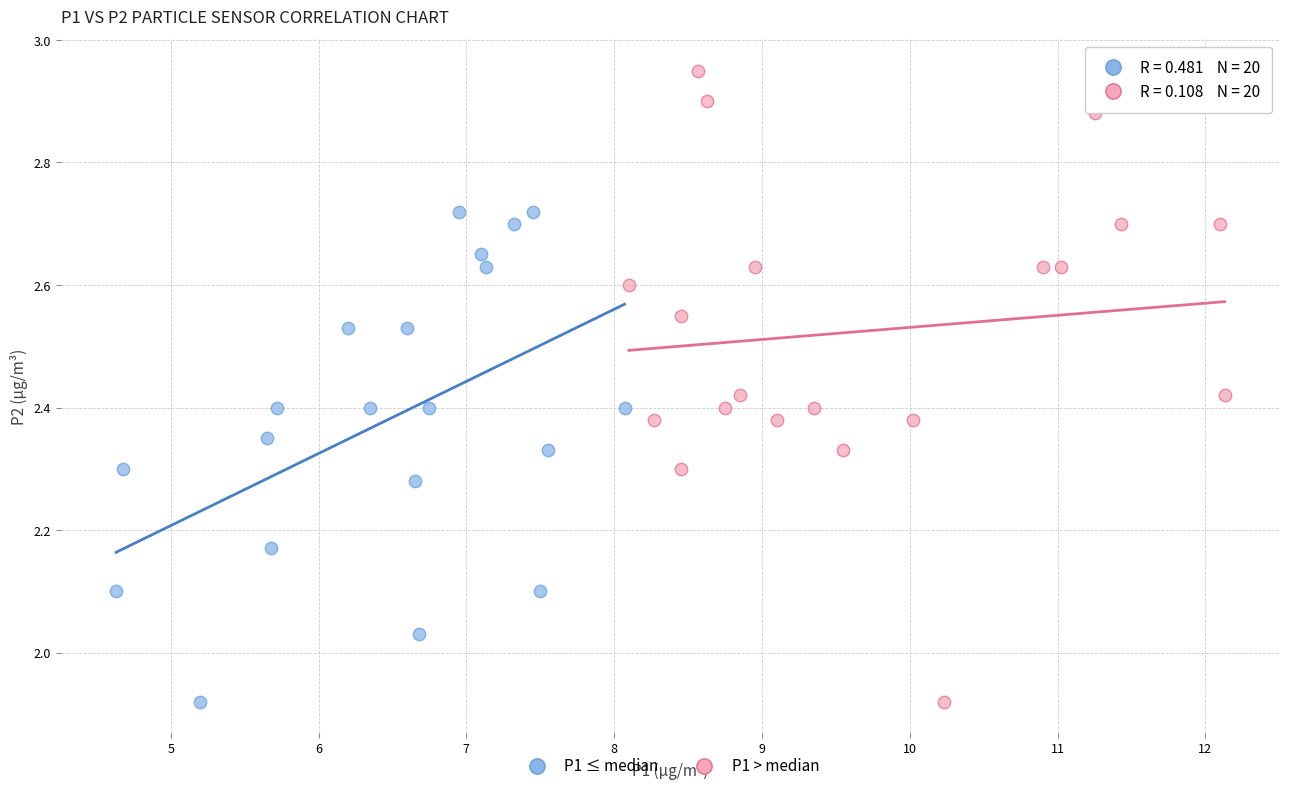

Which series contains the highest Y value?

P1 > median